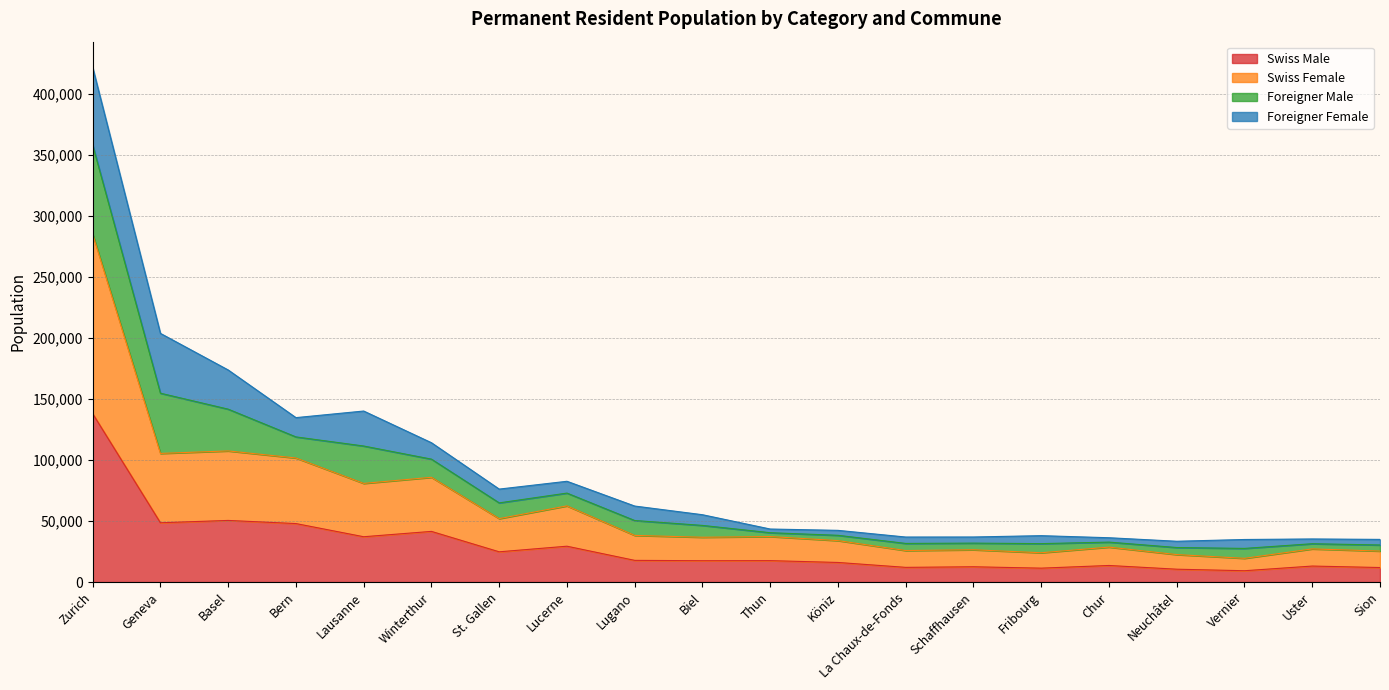

Where is the first local maximum for Swiss Female?

Basel